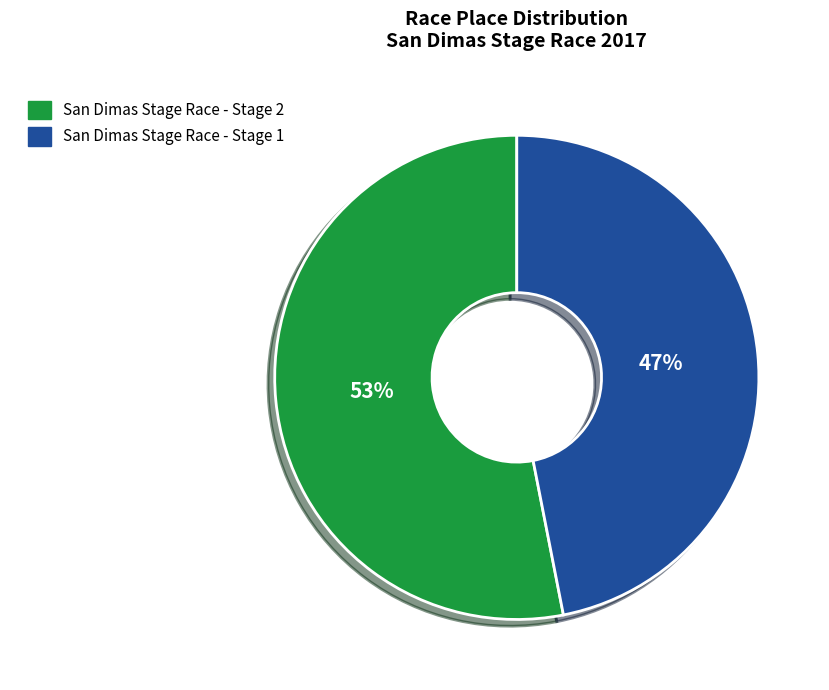

What is the ratio of the value at San Dimas Stage Race - Stage 2 to the value at San Dimas Stage Race - Stage 1?

1.1